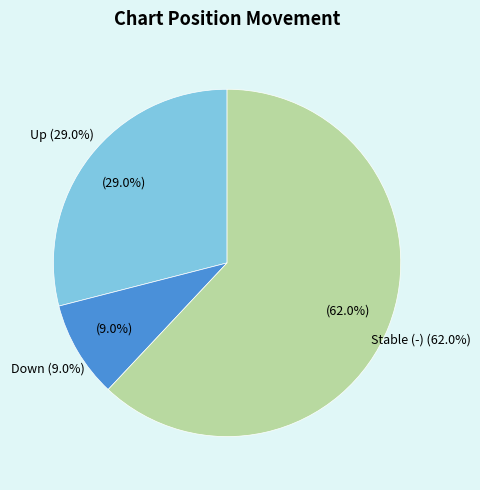

Rank the categories by value from lowest to highest.

down, up, -